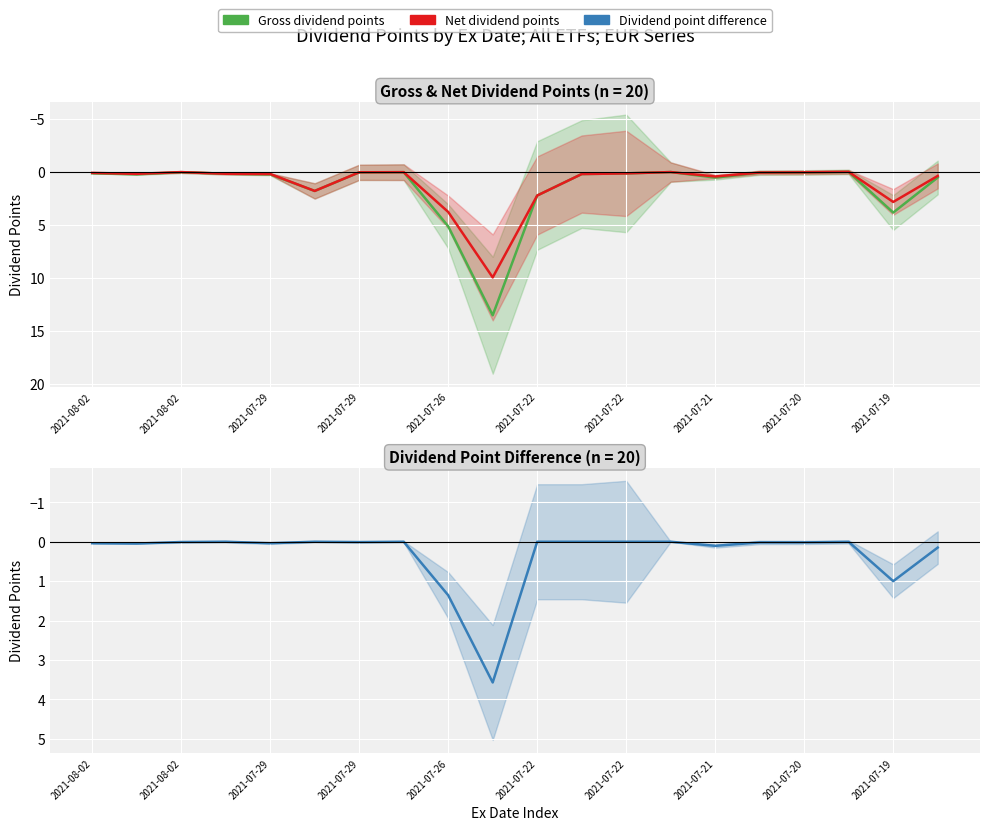

What is the difference between the maximum and minimum values in the Dividend point difference series?

3.6